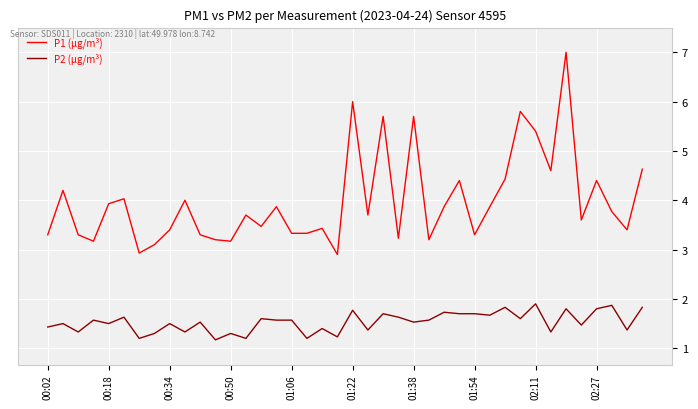

True or false: P1 (µg/m³) and P2 (µg/m³) intersect in this chart.

False